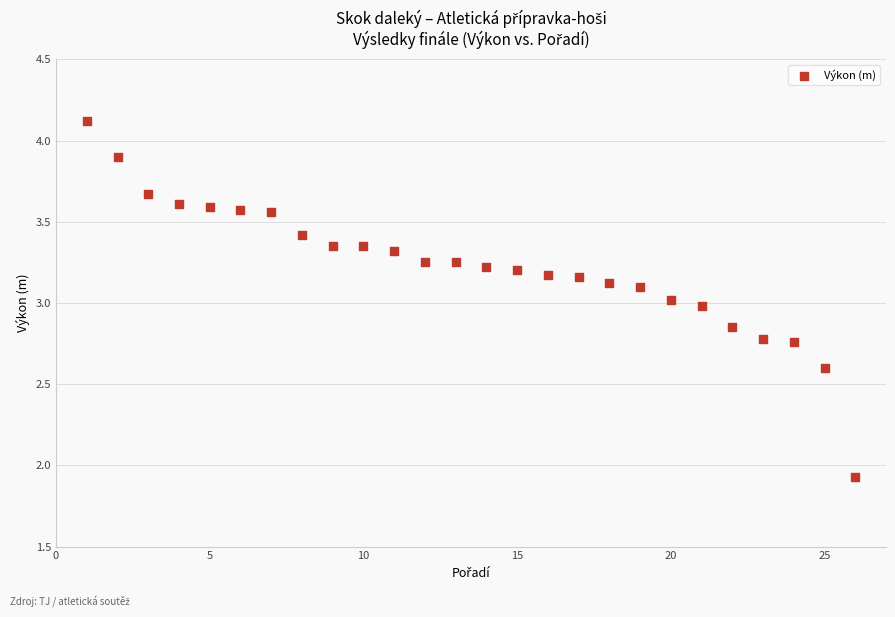

What is the range of Y values (max minus min)?

2.2